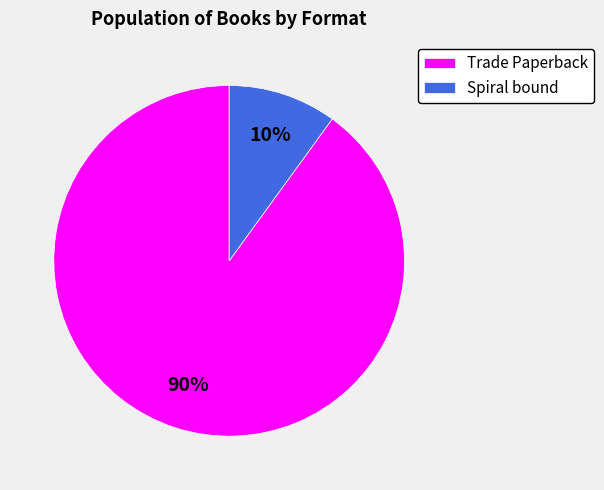

Is there any slice that represents more than half of the pie?

Yes